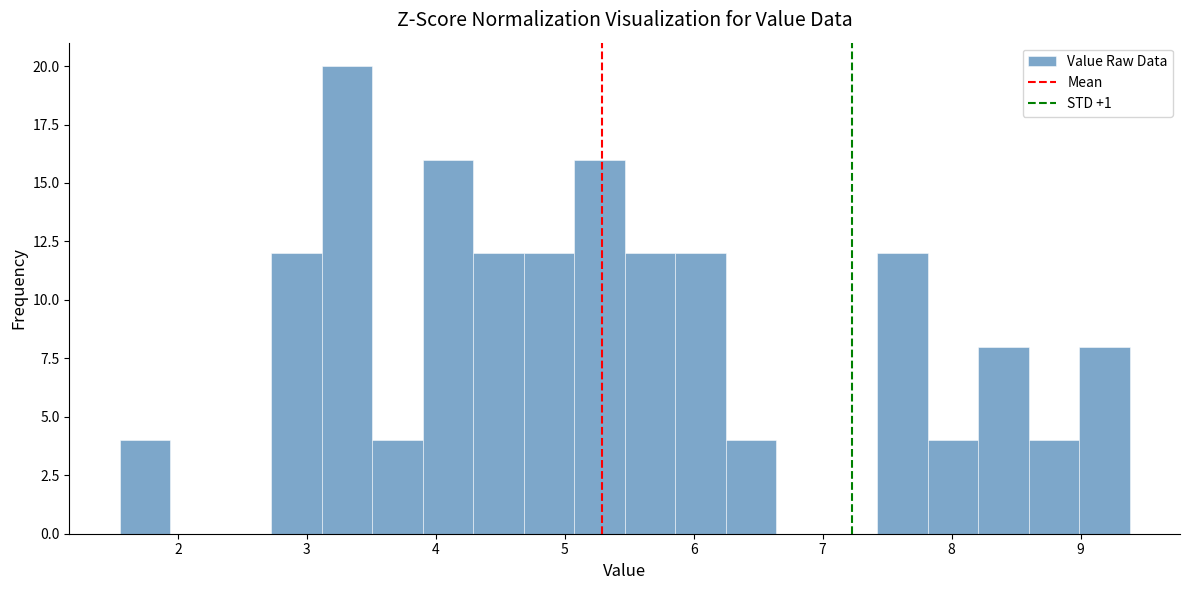

Read against the x-axis, roughly where is the centre of the tallest bar?

3.3